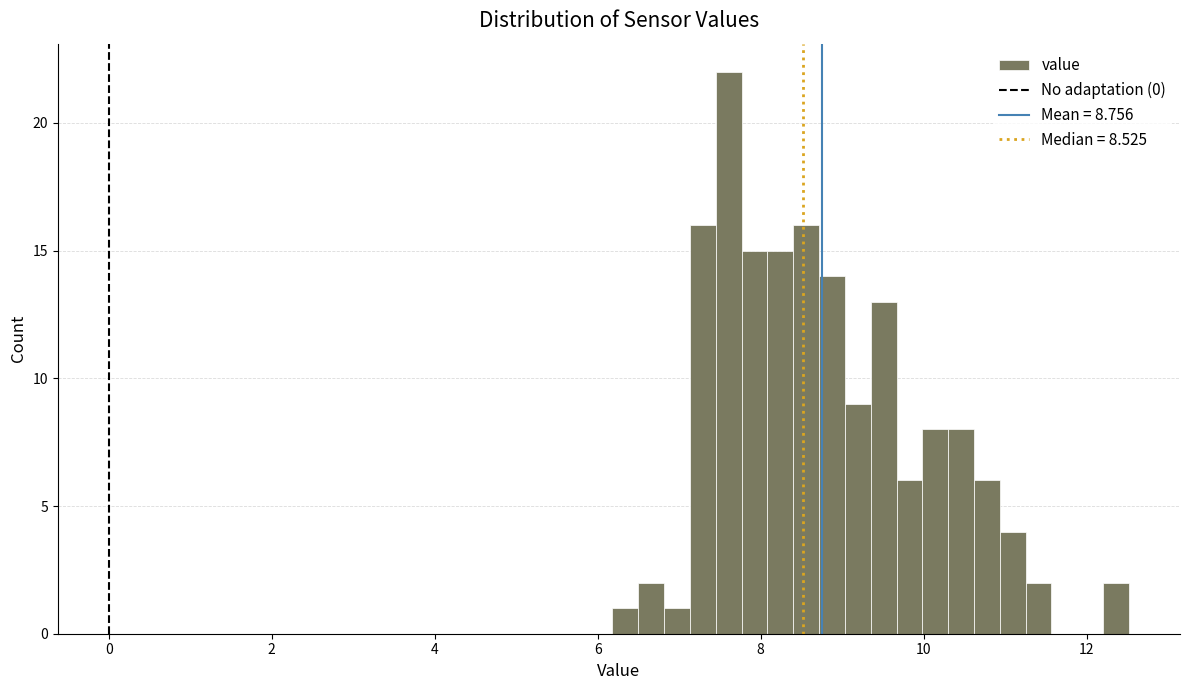

Read against the x-axis, roughly where is the centre of the tallest bar?

7.6